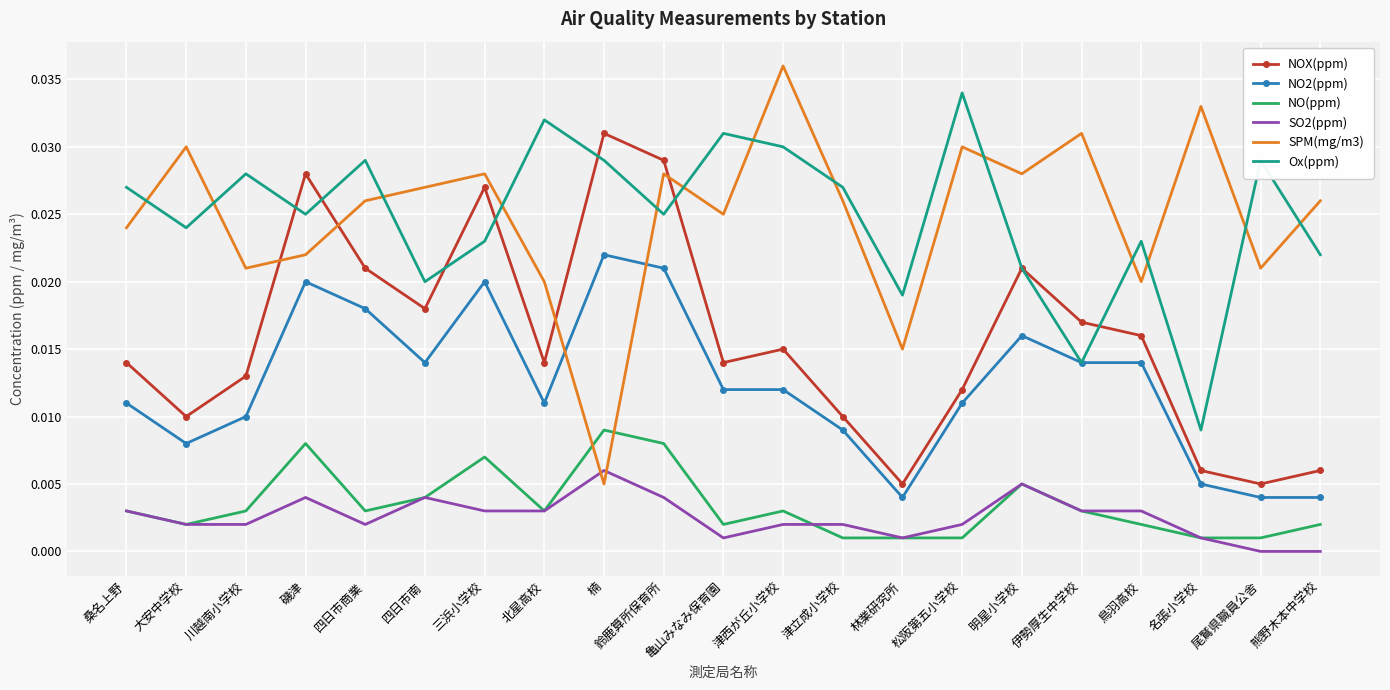

Is it true that NO(ppm) equals 0.0 at 川越南小学校?

True